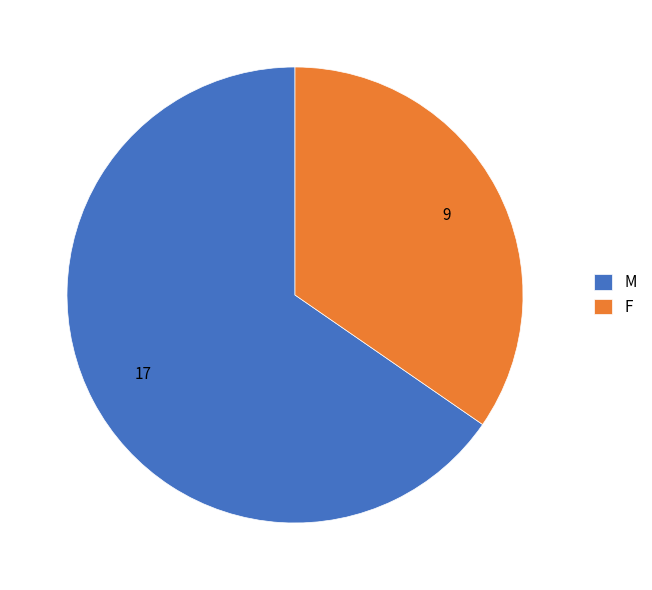

Which slice is the largest?

M